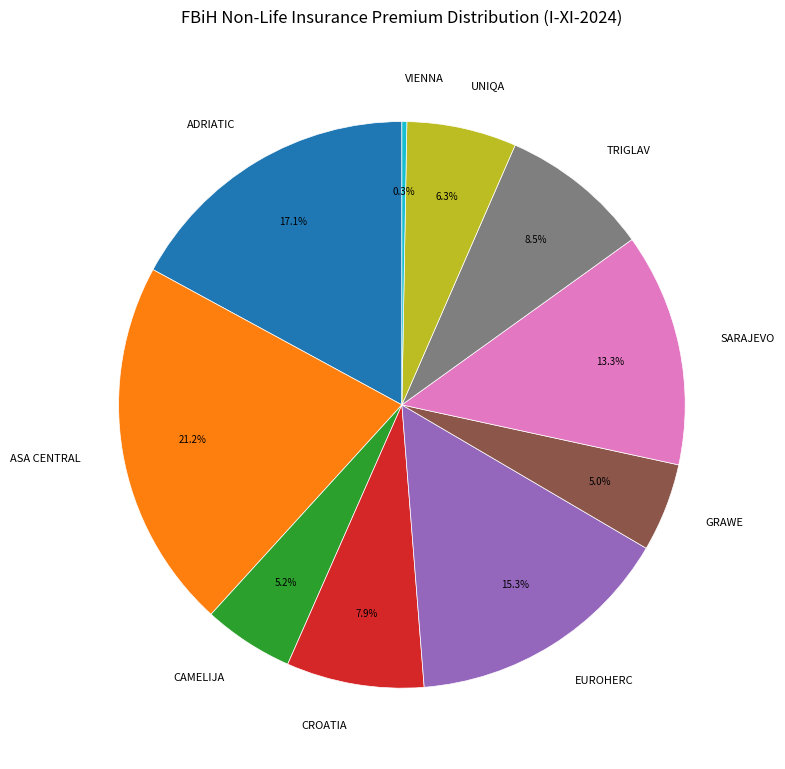

What percentage is the CROATIA slice, to the nearest percent?

8%